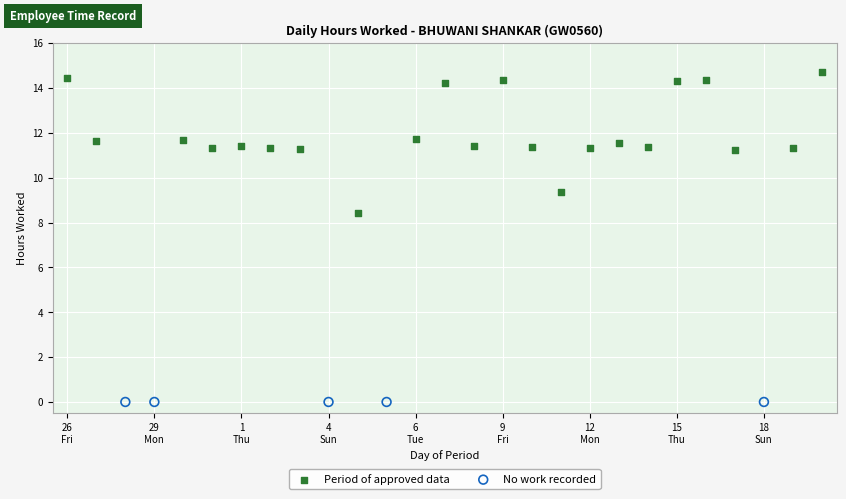

Which series reaches the minimum Y coordinate?

No work recorded